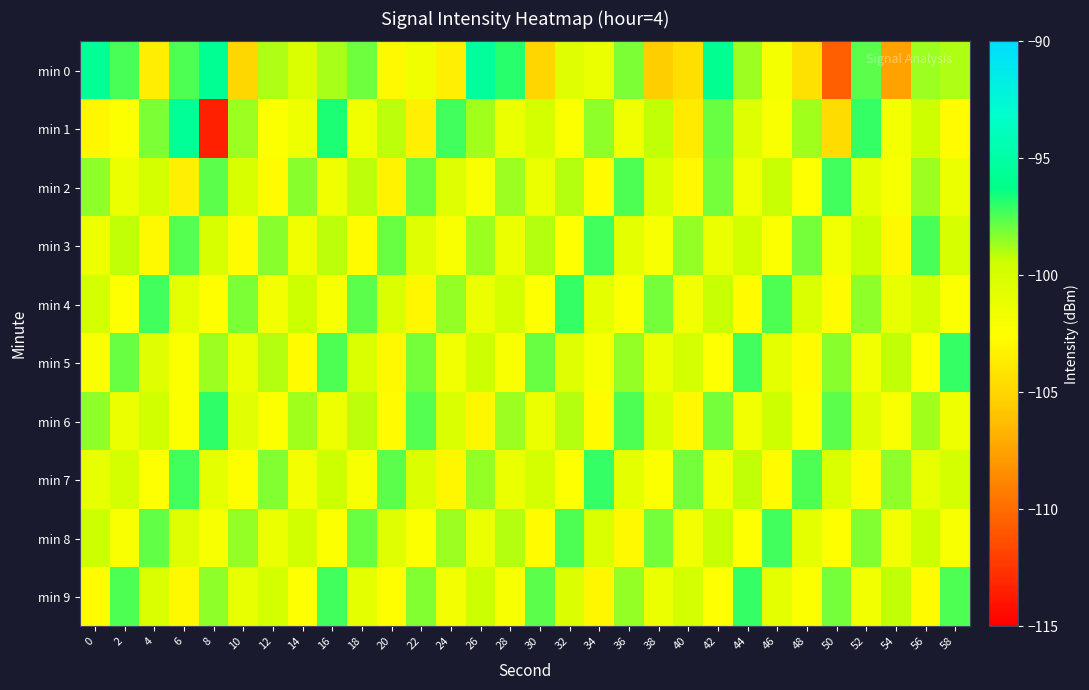

Between 22 and 56, which is larger?

56